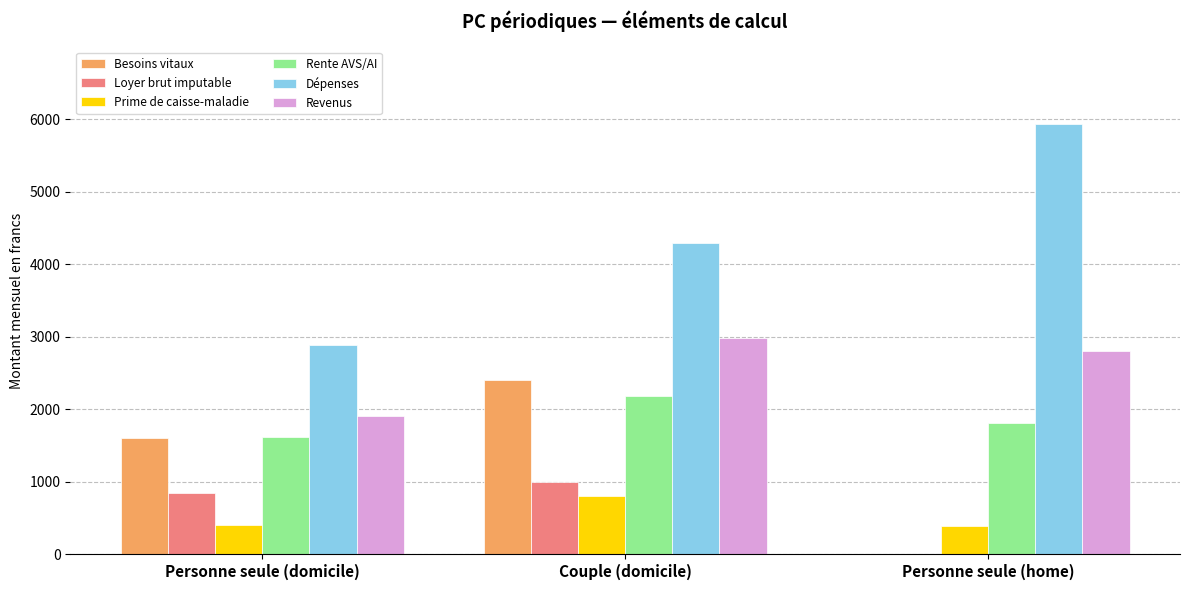

Which series has the largest total across all categories?

Dépenses